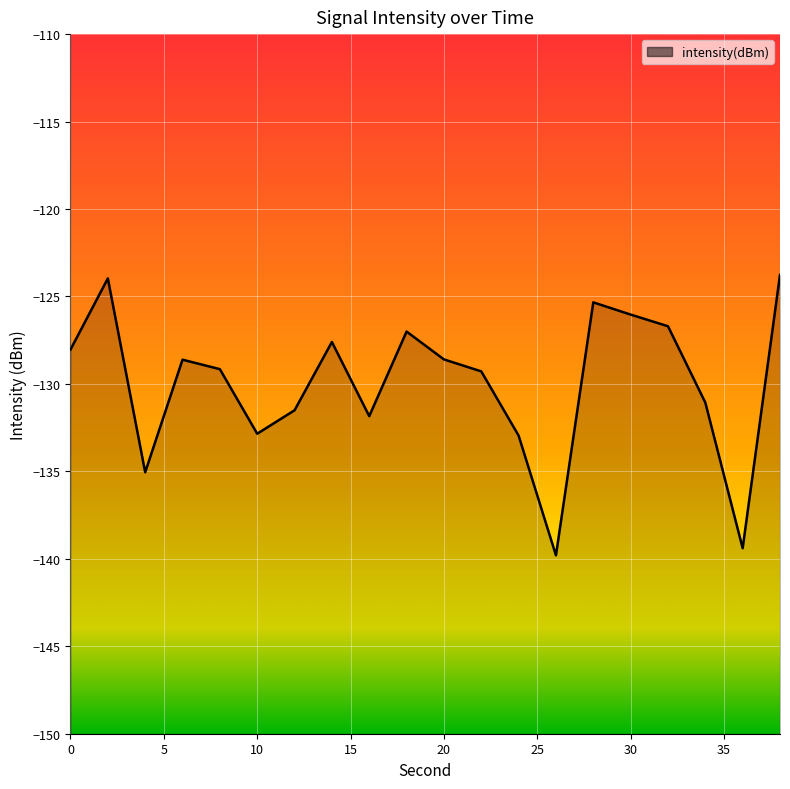

How many data points are less than -128?

13